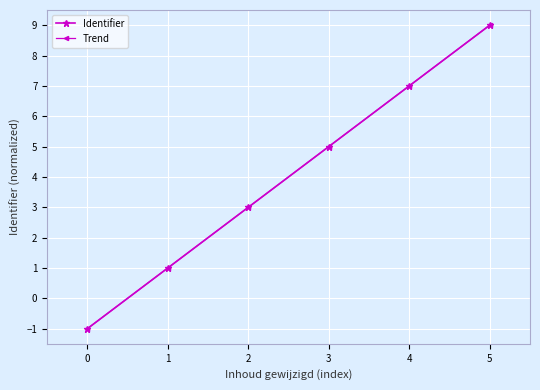

Read the Trend value at 5.

9.0